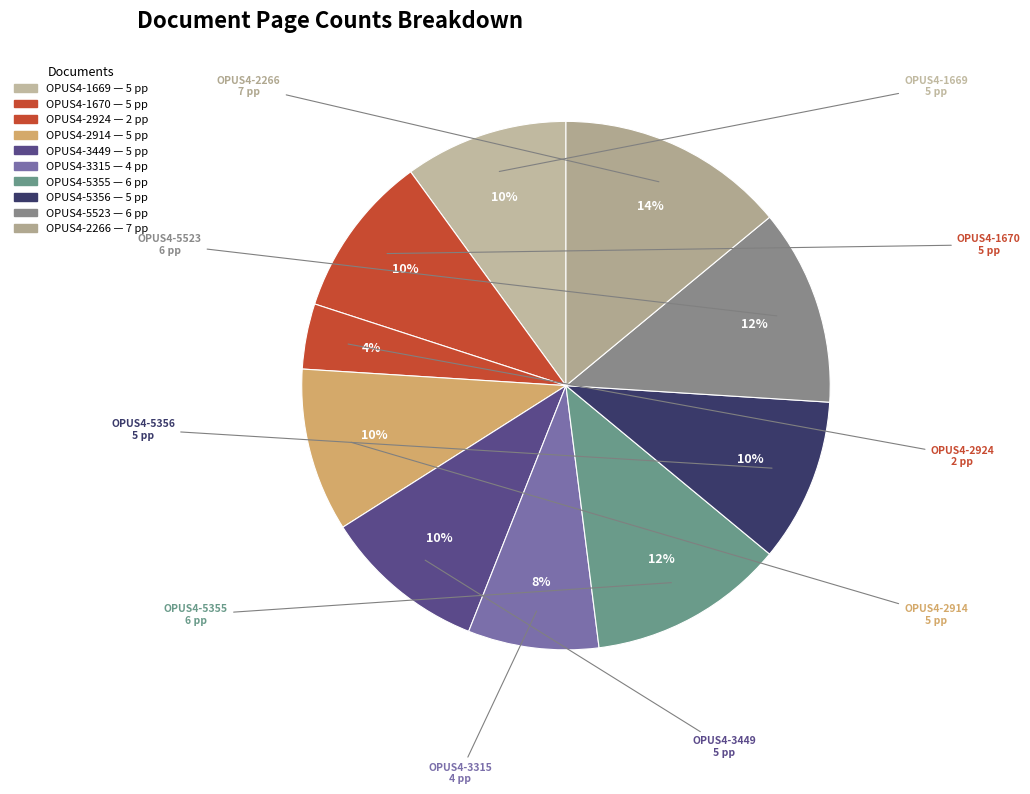

How many slices are in this pie chart?

10